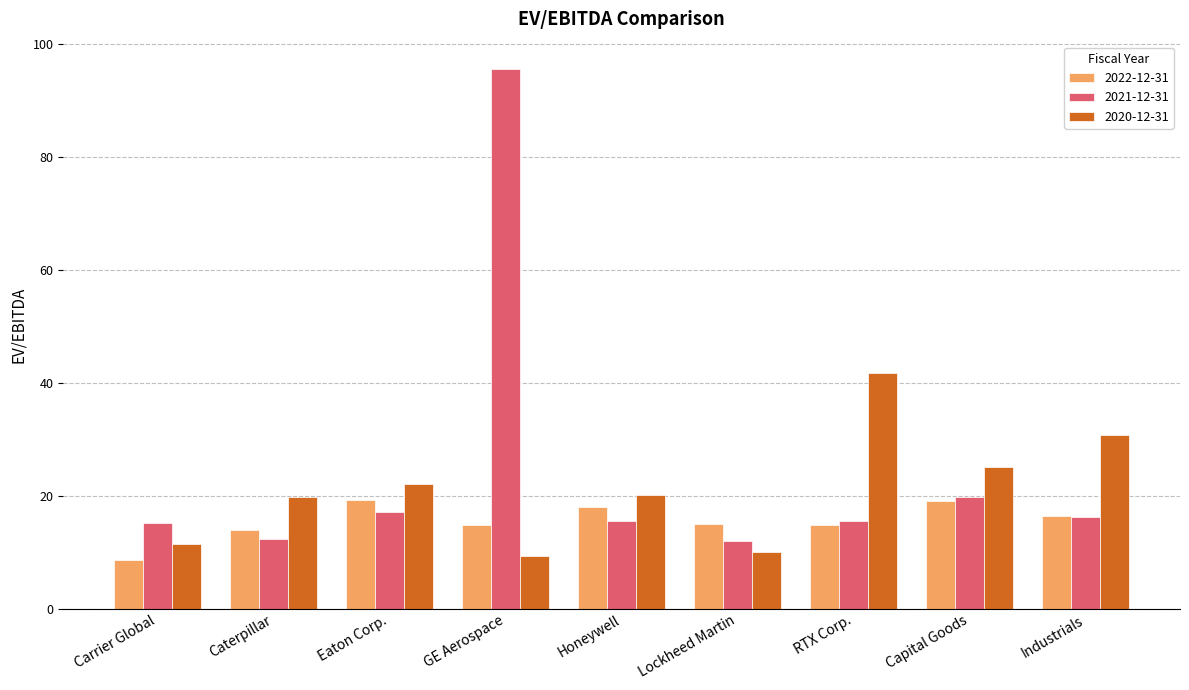

How many values in the 2022-12-31 series exceed 14?

7